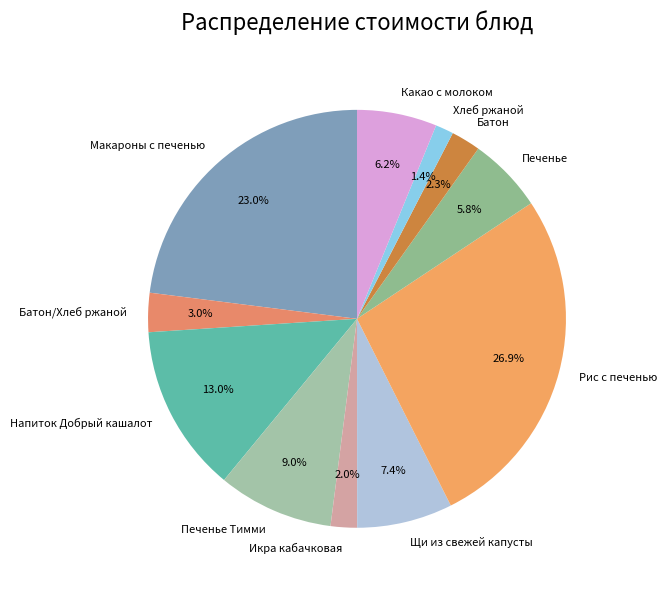

How many slices are in this pie chart?

11